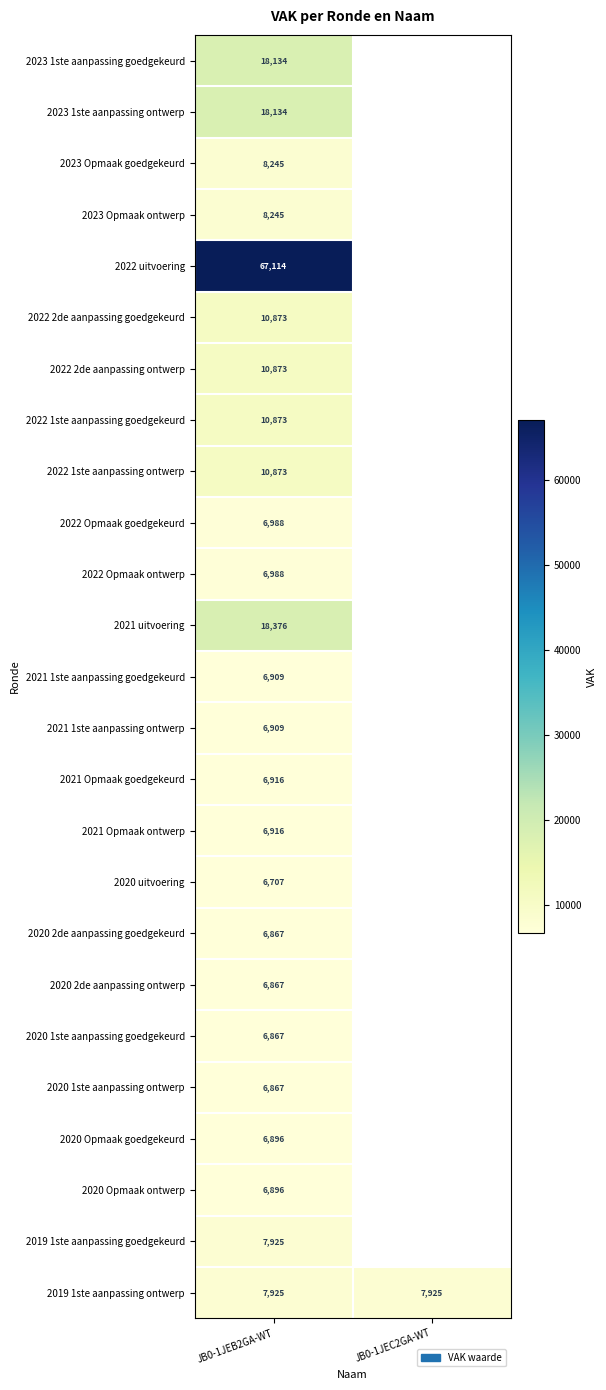

Is the value of 2021 1ste aanpassing ontwerp at JB0-1JEB2GA-WT greater than the value of 2022 uitvoering at JB0-1JEB2GA-WT?

No